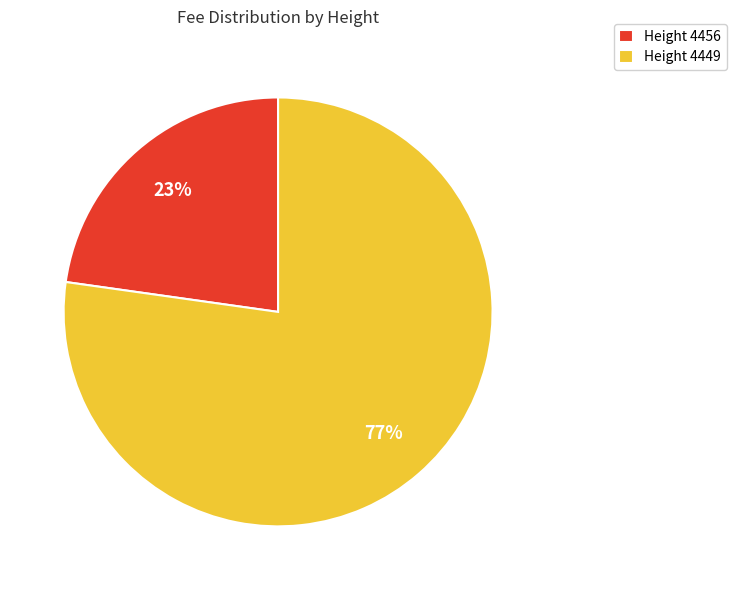

Which has a higher value, Height 4449 or Height 4456?

Height 4449